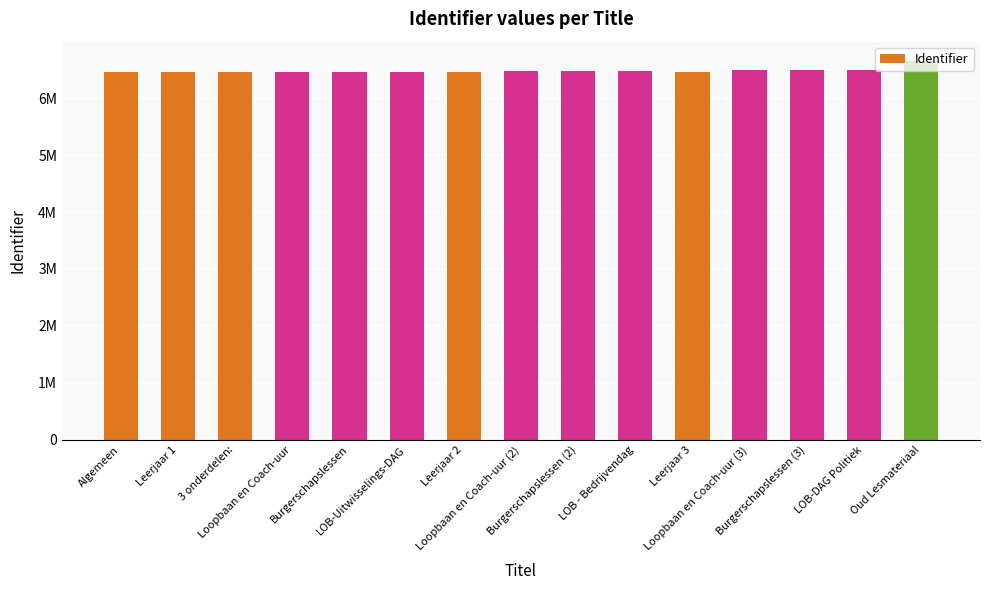

Are the bars grouped side by side (vs. stacked)?

No